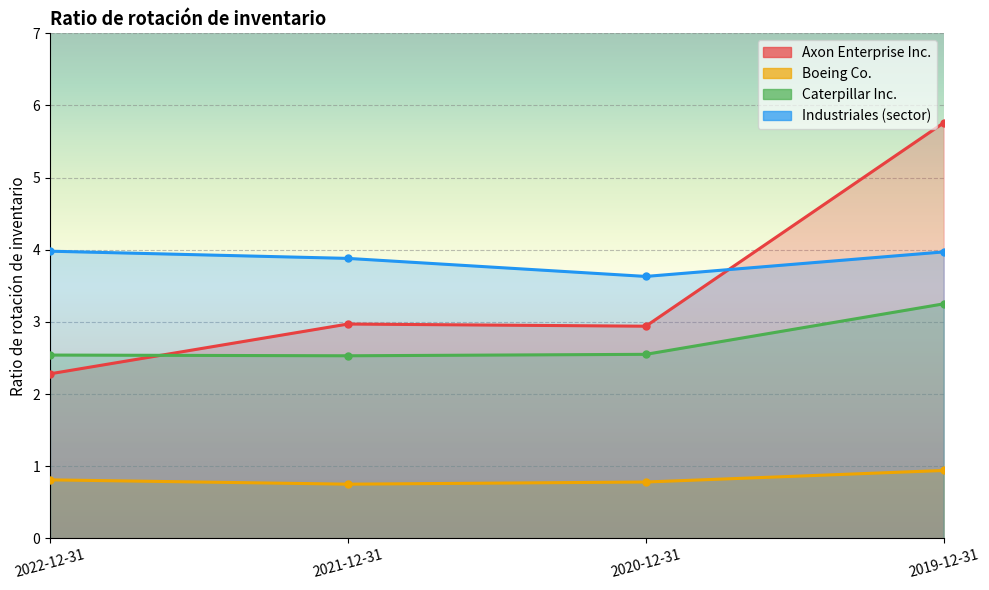

Reading left to right, transcribe all the data shown in this chart.

Axon Enterprise Inc.: 2.3	3.0	2.9	5.8
Boeing Co.: 0.8	0.8	0.8	0.9
Caterpillar Inc.: 2.5	2.5	2.5	3.2
Industriales (sector): 4.0	3.9	3.6	4.0